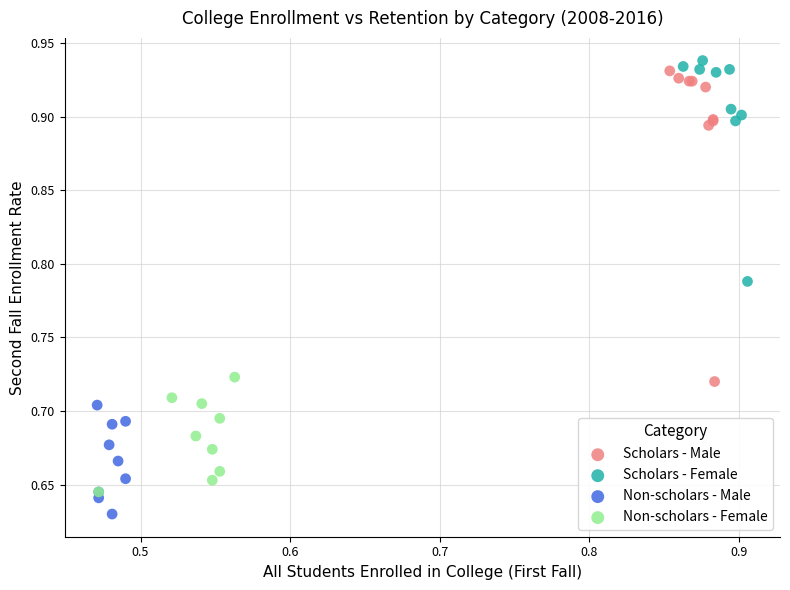

Which series reaches the minimum Y coordinate?

Non-scholars - Male